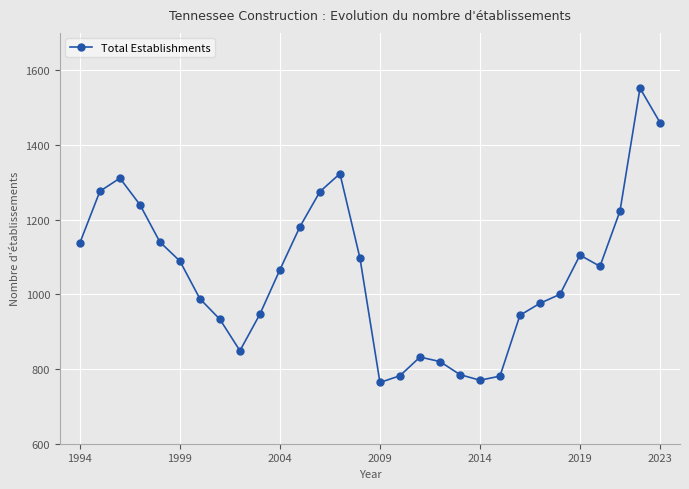

What is the value of the 21st point from the left?

770